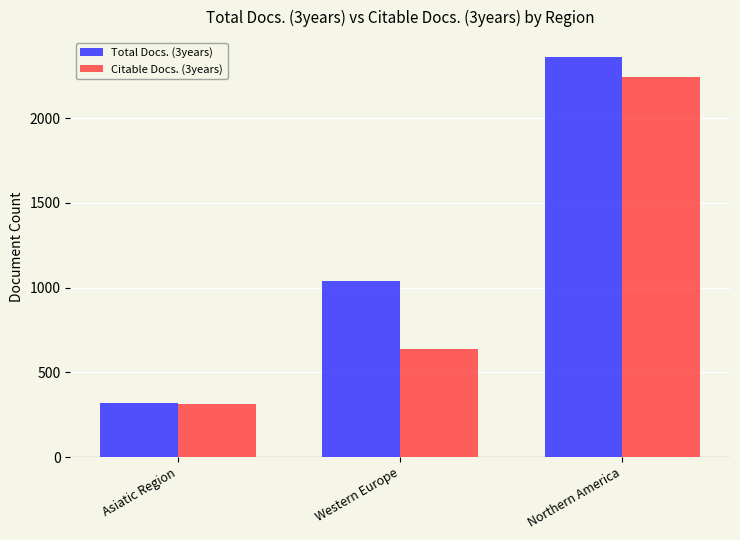

Reading right to left, transcribe all the data shown in this chart.

Total Docs. (3years): Northern America=2360	Western Europe=1039	Asiatic Region=318
Citable Docs. (3years): Northern America=2245	Western Europe=638	Asiatic Region=314